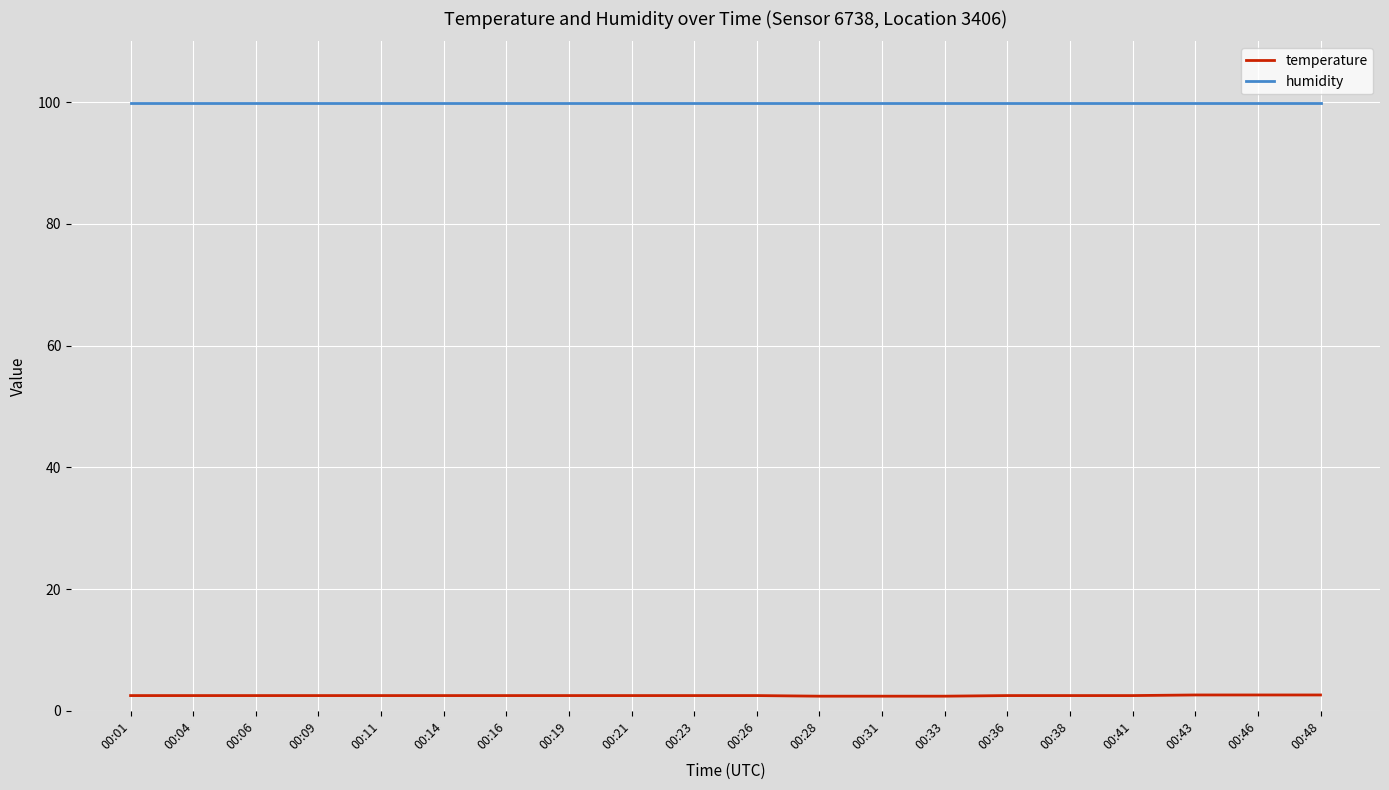

The humidity series shows 99.9 at 00:06. True or false?

True